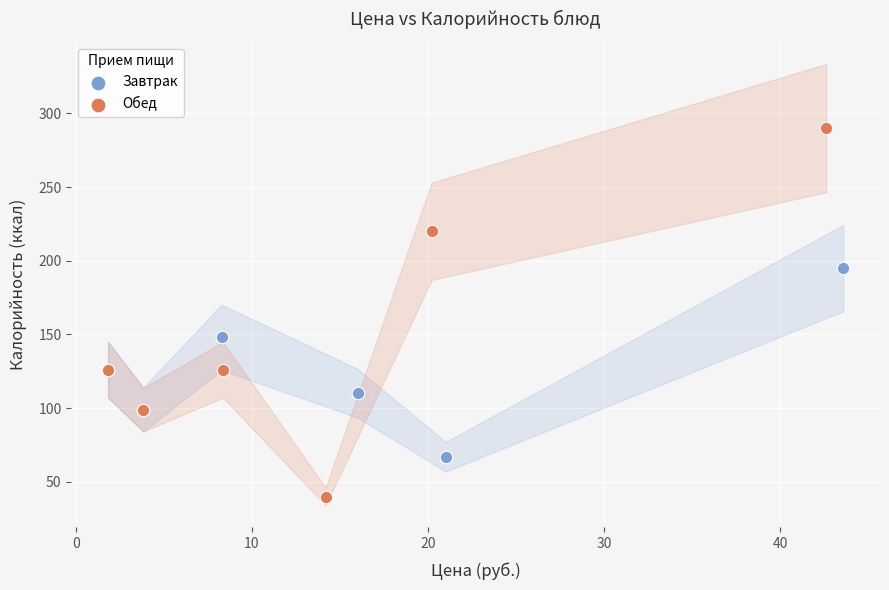

Which series reaches the minimum Y coordinate?

Обед